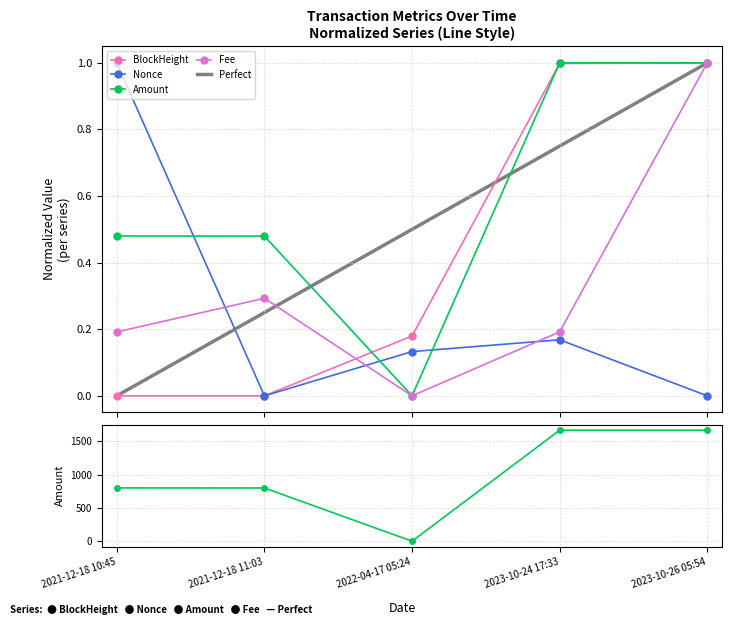

How many data points in Amount are above 0?

4